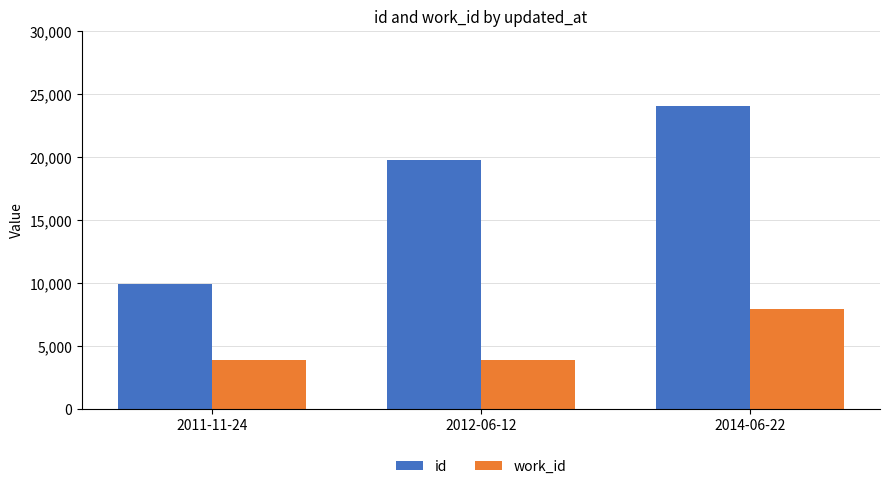

Which series changed the most between 2012-06-12 and 2014-06-22?

id